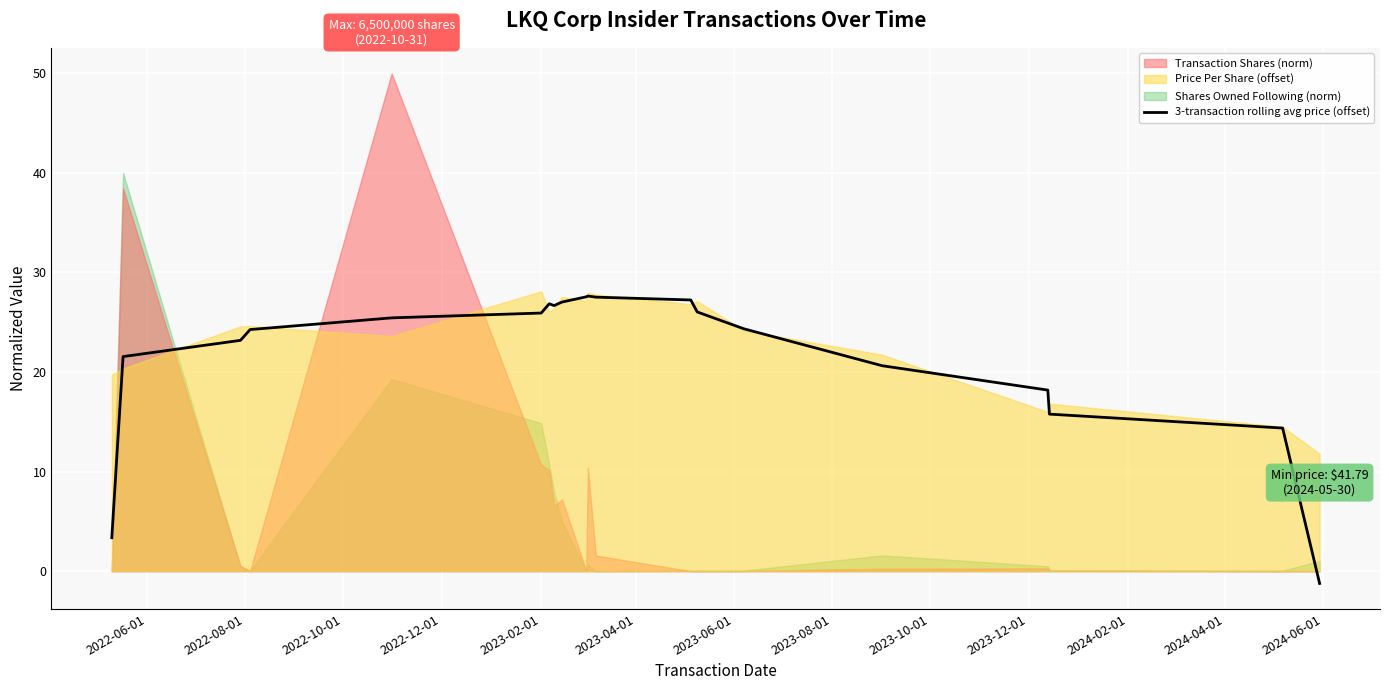

How many values are below zero?

1